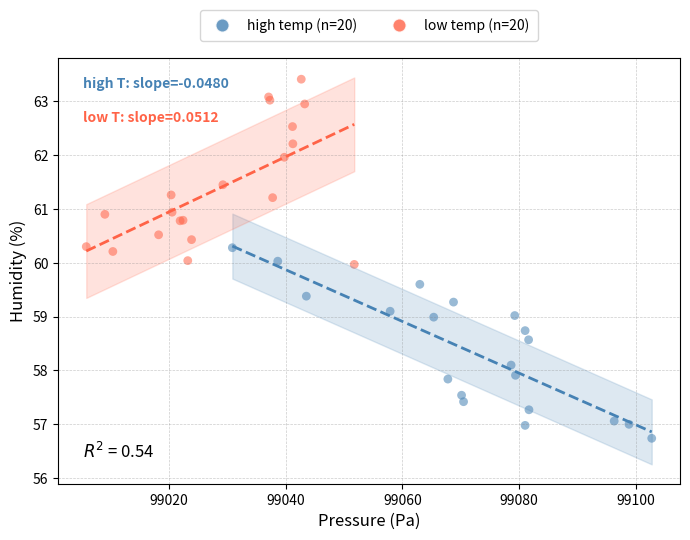

Which series reaches the minimum Y coordinate?

high temp (n=20)